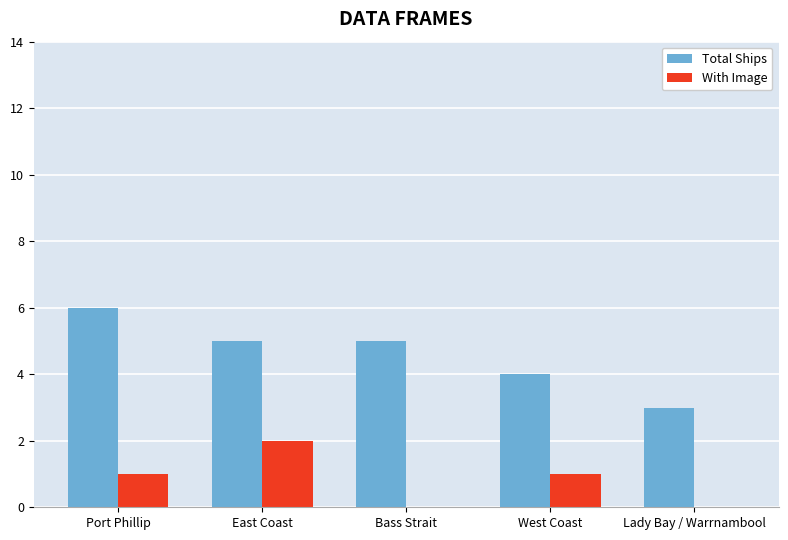

Reading left to right, what are all the values shown in this chart?

Total Ships: 6	5	5	4	3
With Image: 1	2	0	1	0